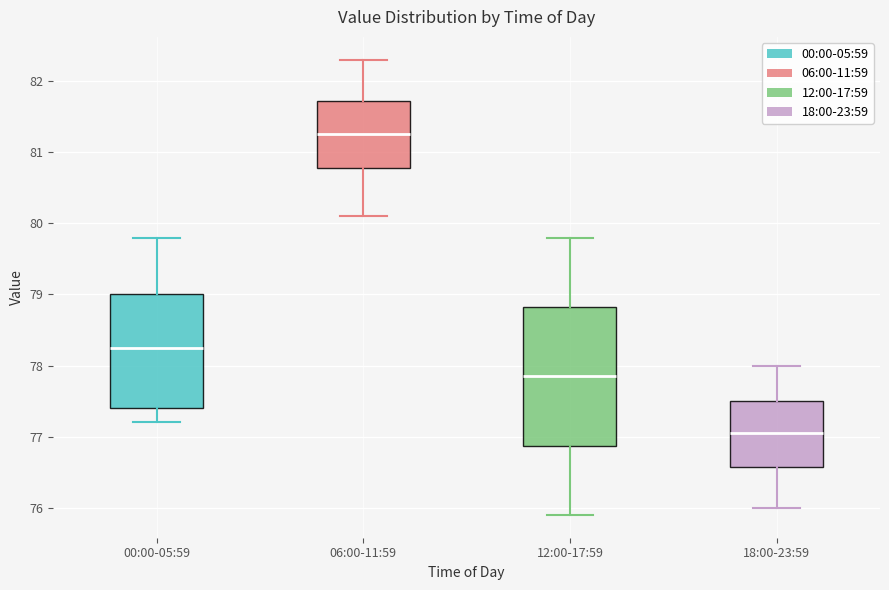

Reading left to right, transcribe this box plot: for each box, give where its median line is, the range the box spans, and where its two whiskers end, as read against the y-axis. The values are not printed on the chart, so give them approximately, as read against the axis.

00:00-05:59: median 78.3, box 77.4 to 79.0, whiskers 77.2 to 79.8
06:00-11:59: median 81.3, box 80.8 to 81.7, whiskers 80.1 to 82.3
12:00-17:59: median 77.9, box 76.9 to 78.8, whiskers 75.9 to 79.8
18:00-23:59: median 77.1, box 76.6 to 77.5, whiskers 76.0 to 78.0